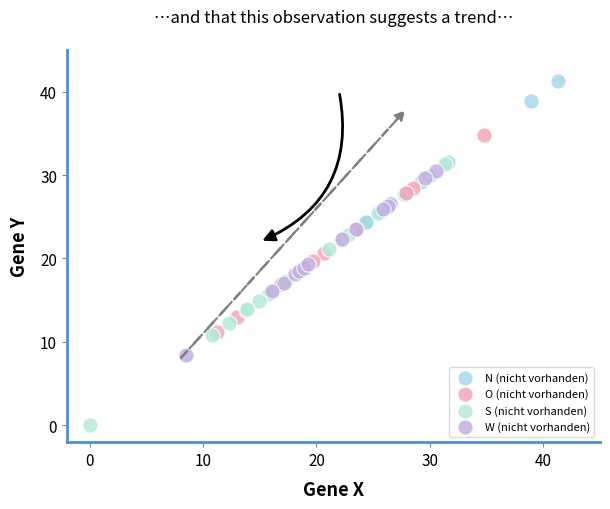

Which series reaches the maximum Y coordinate?

N (nicht vorhanden)